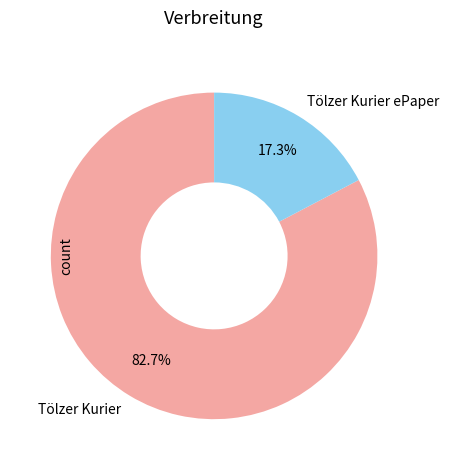

Combined, do Tölzer Kurier and Tölzer Kurier ePaper account for over 50%?

Yes